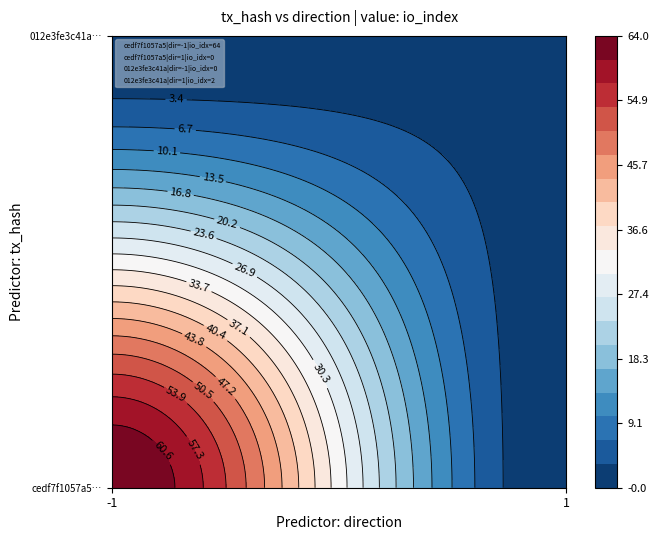

What is the average value of the cedf7f1057a50a5b3c62da5b1c4716d092c1d9d series?

32